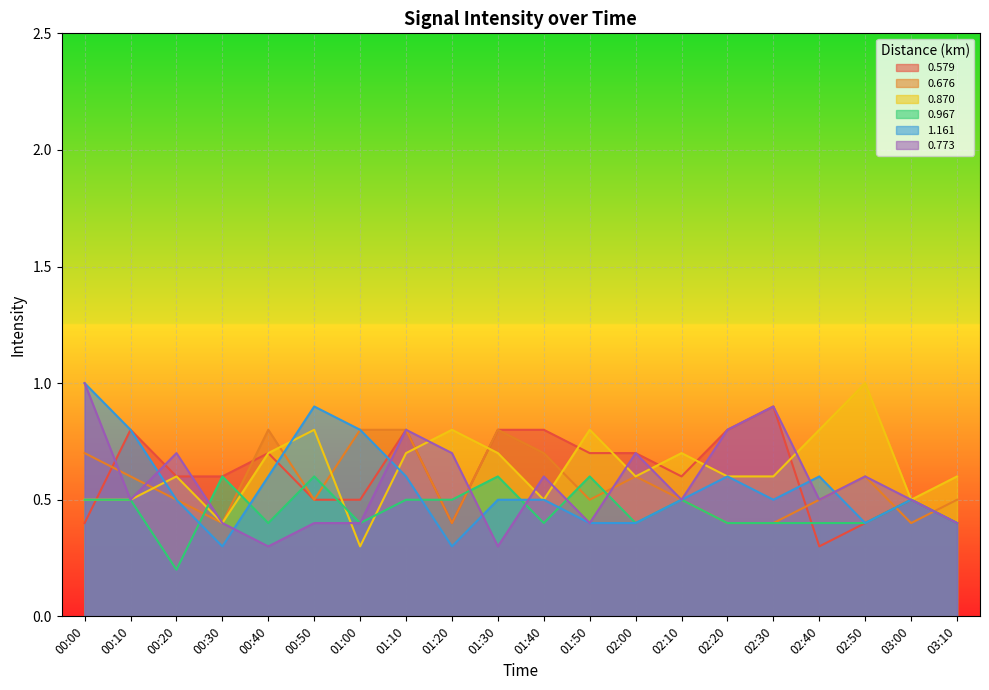

Which label corresponds to the smallest value in the chart?

00:20